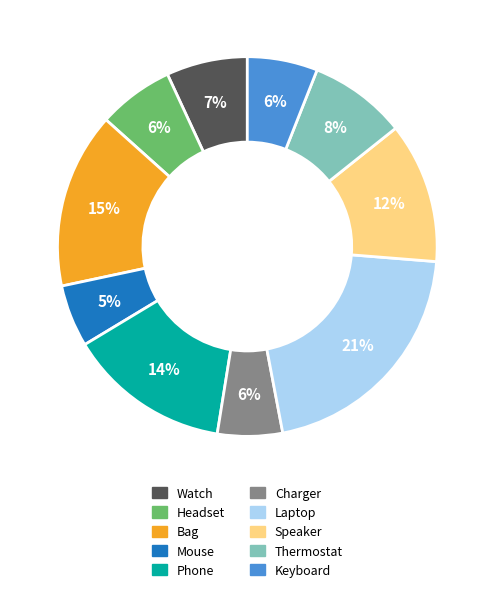

To the nearest percent, what is the difference between the Phone and Thermostat slice percentages?

6%